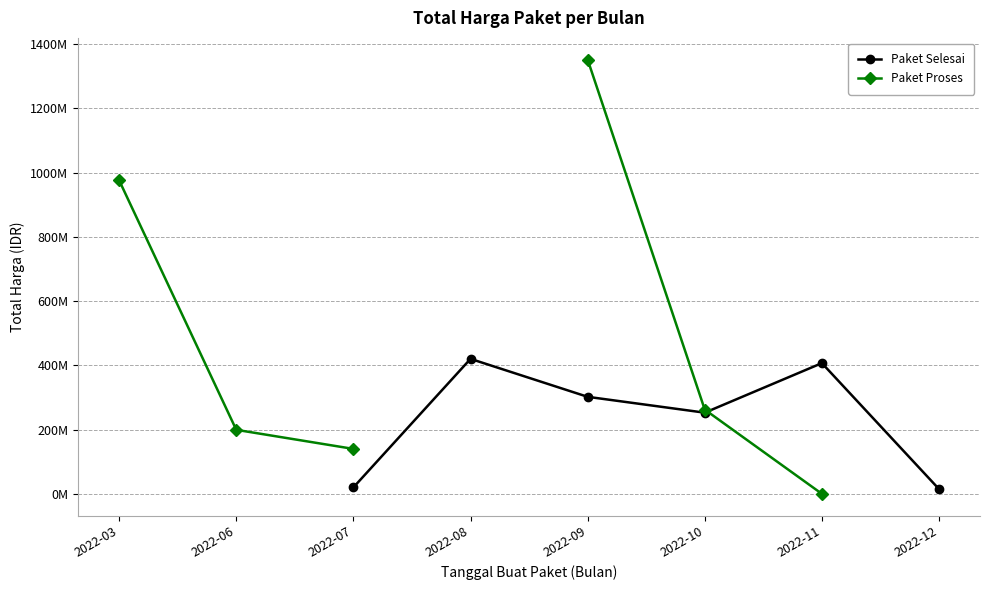

True or false: Paket Proses has a value of 975830025.0 at 2022-03.

True